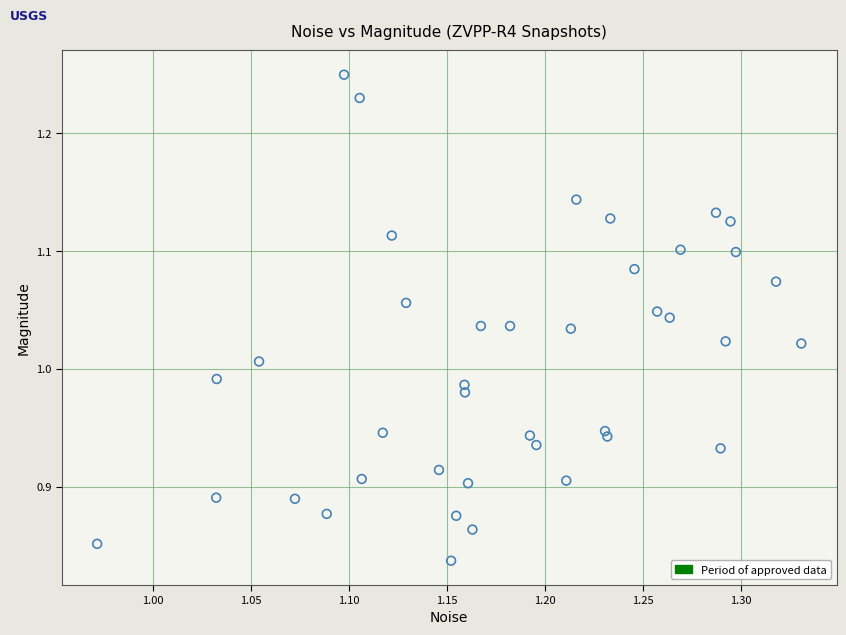

What is the range of Y values (max minus min)?

0.4